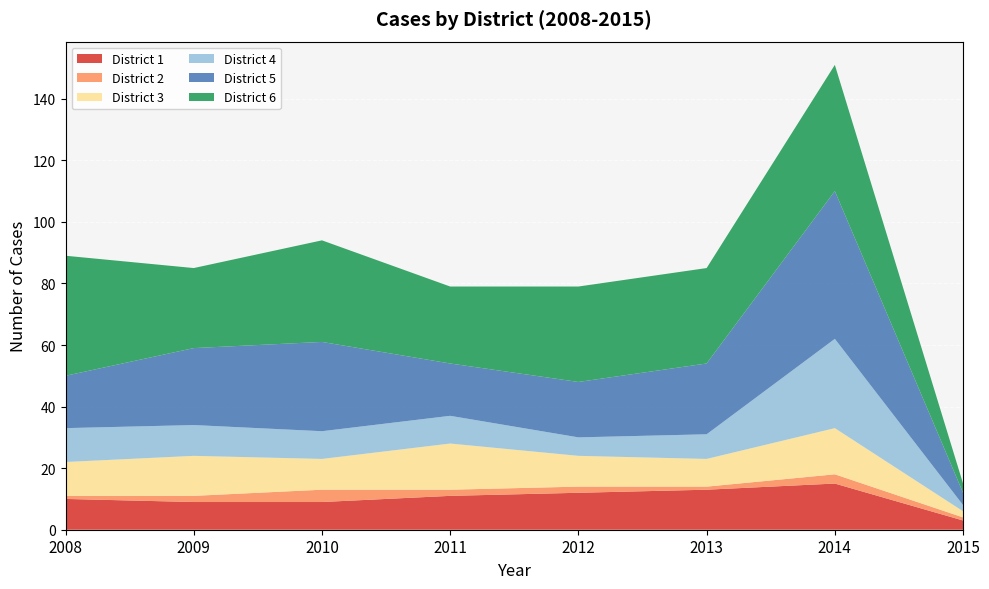

Reading left to right, what are all the values shown in this chart?

District 1: 2008=10	2009=9	2010=9	2011=11	2012=12	2013=13	2014=15	2015=3
District 2: 2008=1	2009=2	2010=4	2011=2	2012=2	2013=1	2014=3	2015=1
District 3: 2008=11	2009=13	2010=10	2011=15	2012=10	2013=9	2014=15	2015=2
District 4: 2008=11	2009=10	2010=9	2011=9	2012=6	2013=8	2014=29	2015=2
District 5: 2008=17	2009=25	2010=29	2011=17	2012=18	2013=23	2014=48	2015=4
District 6: 2008=39	2009=26	2010=33	2011=25	2012=31	2013=31	2014=41	2015=3